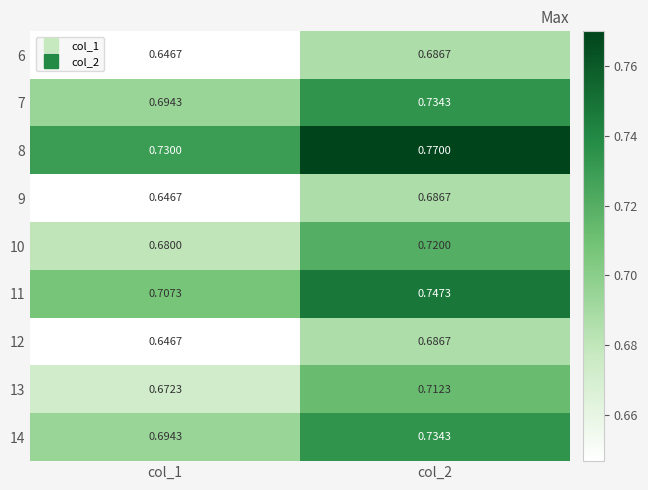

What is the total value across all series at col_2?

6.5